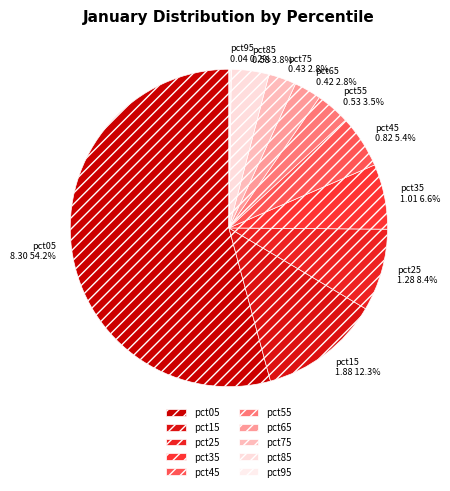

Does any single category account for the majority?

Yes